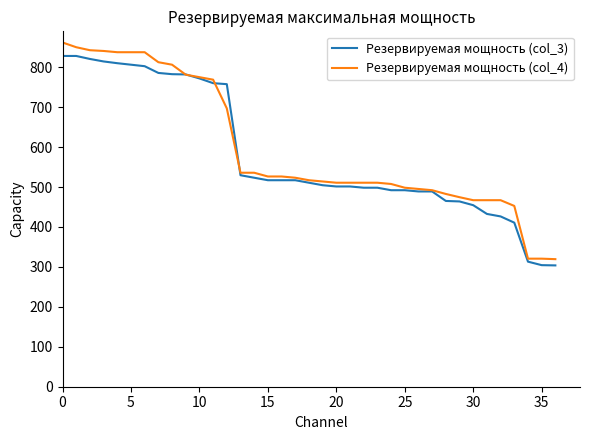

True or false: Резервируемая мощность (col_3) and Резервируемая мощность (col_4) cross at least once.

True